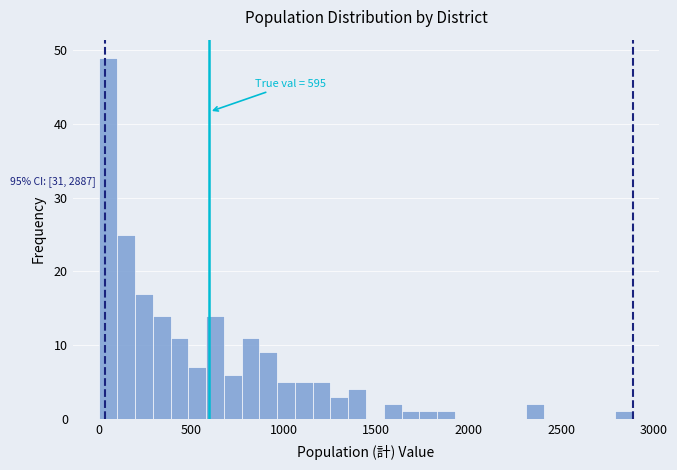

Around what value on the x-axis is the tallest bar? Give the approximate position of its centre, as read against the axis.

50